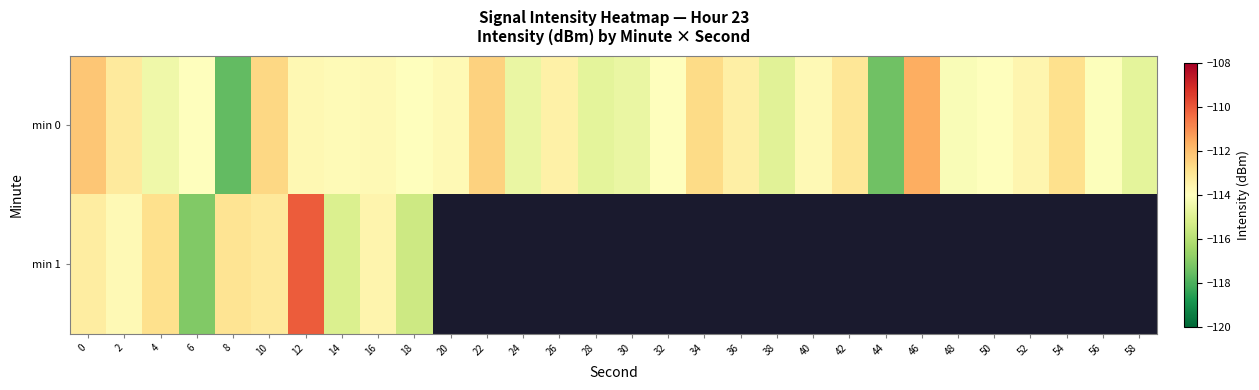

How many negative values does the min 1 series have?

10